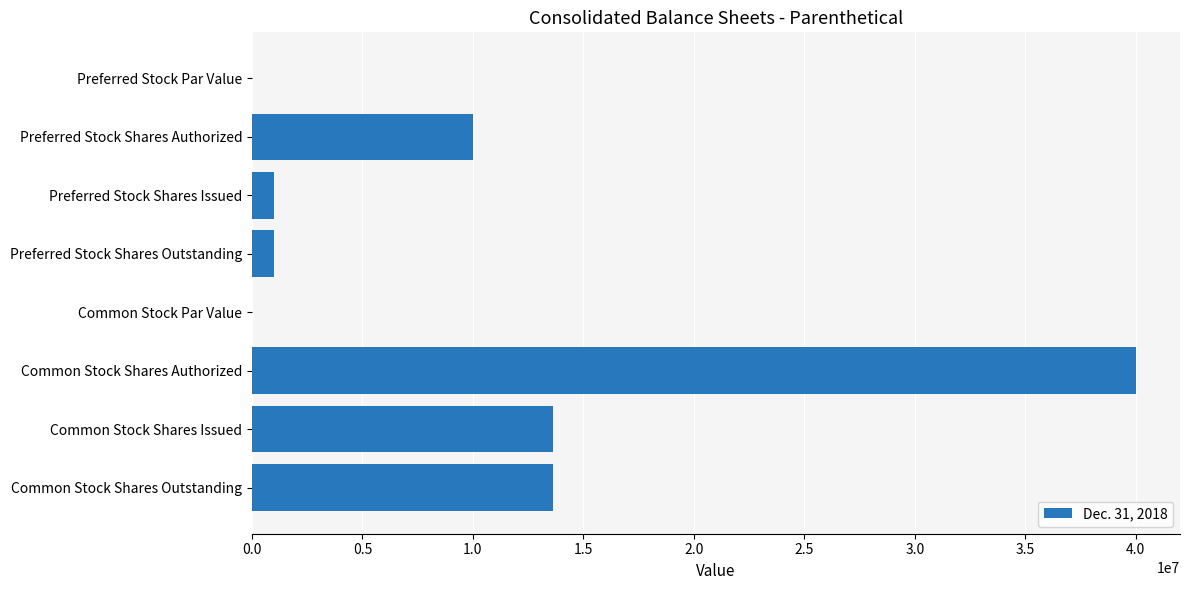

How many data points does each series have?

8